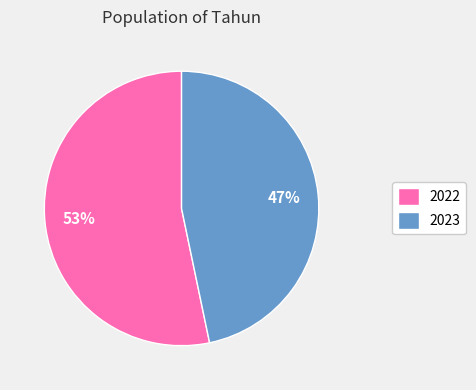

What is the largest slice in the pie chart?

2022